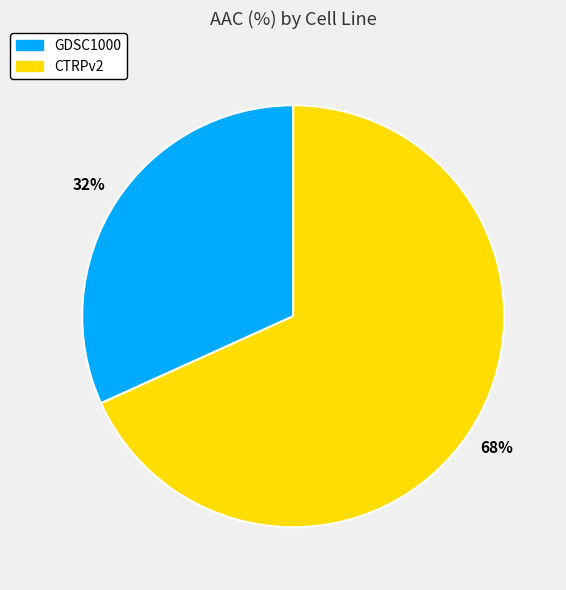

The CTRPv2 slice represents 60% of the pie. True or false?

False